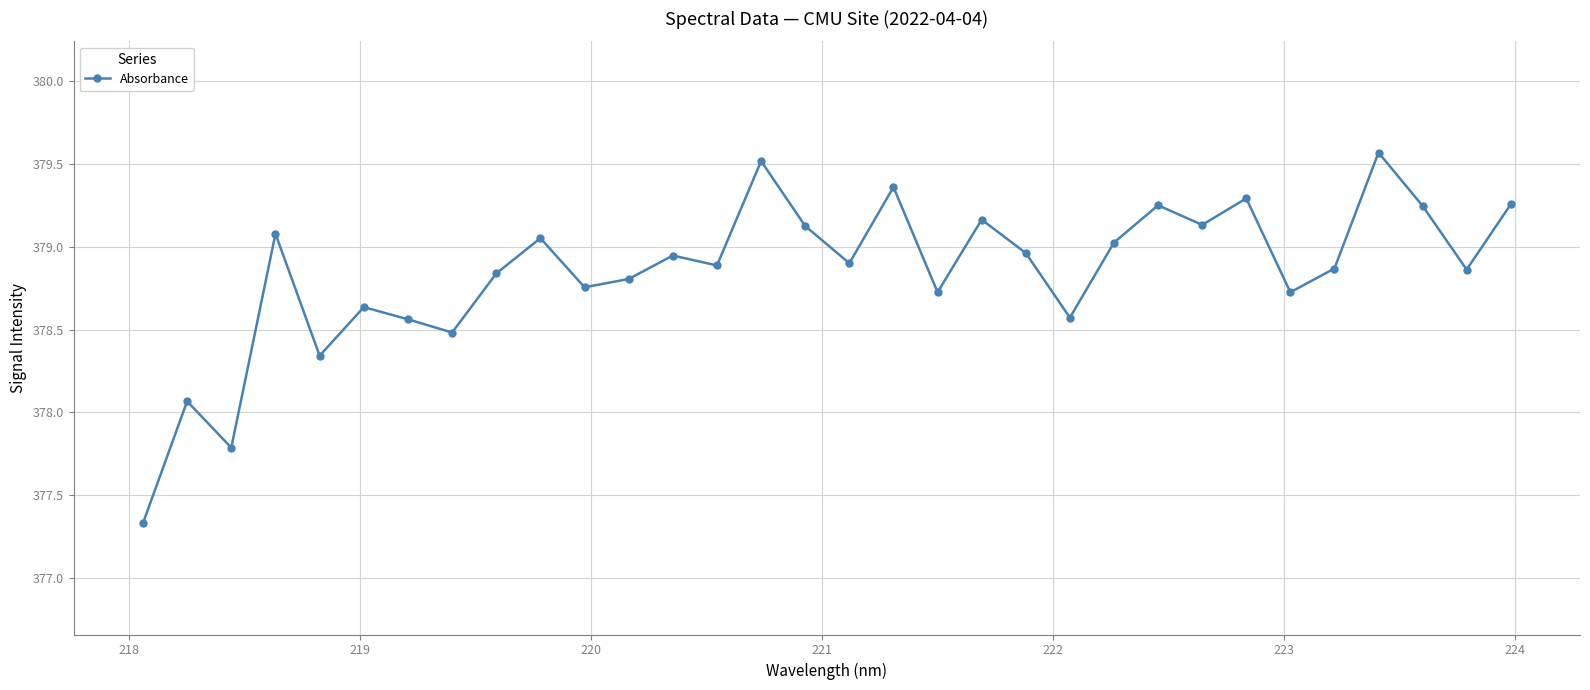

What is the difference between the maximum and minimum values?

2.2